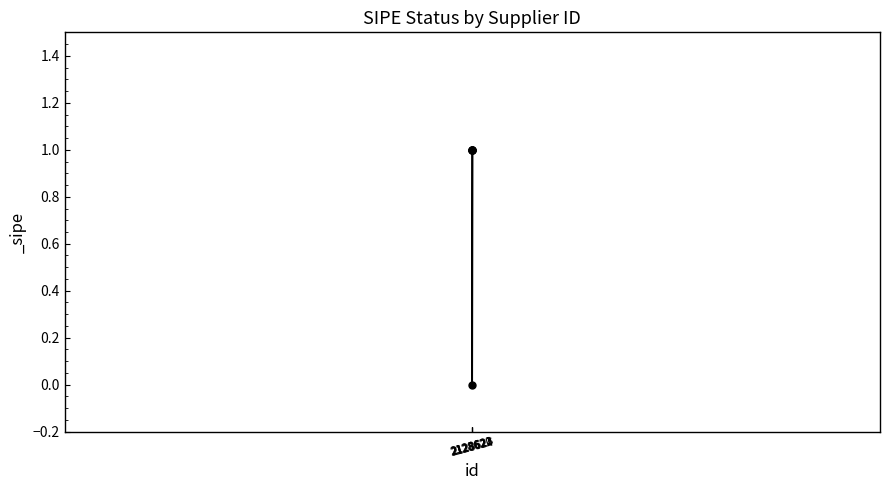

What is the value of the 3rd point from the left?

1